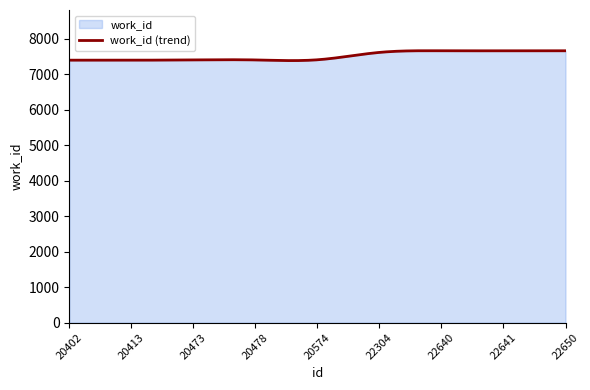

Reading left to right, extract all data points from this chart.

20402=7400	20413=7400	20473=7407	20478=7407	20574=7411	22304=7619	22640=7665	22641=7665	22650=7665